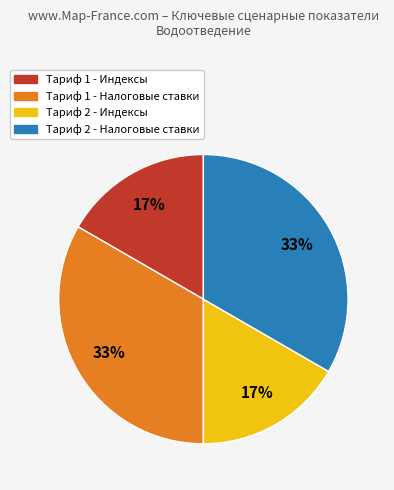

Combined, do Тариф 2 - Налоговые ставки and Тариф 1 - Налоговые ставки account for over 50%?

Yes